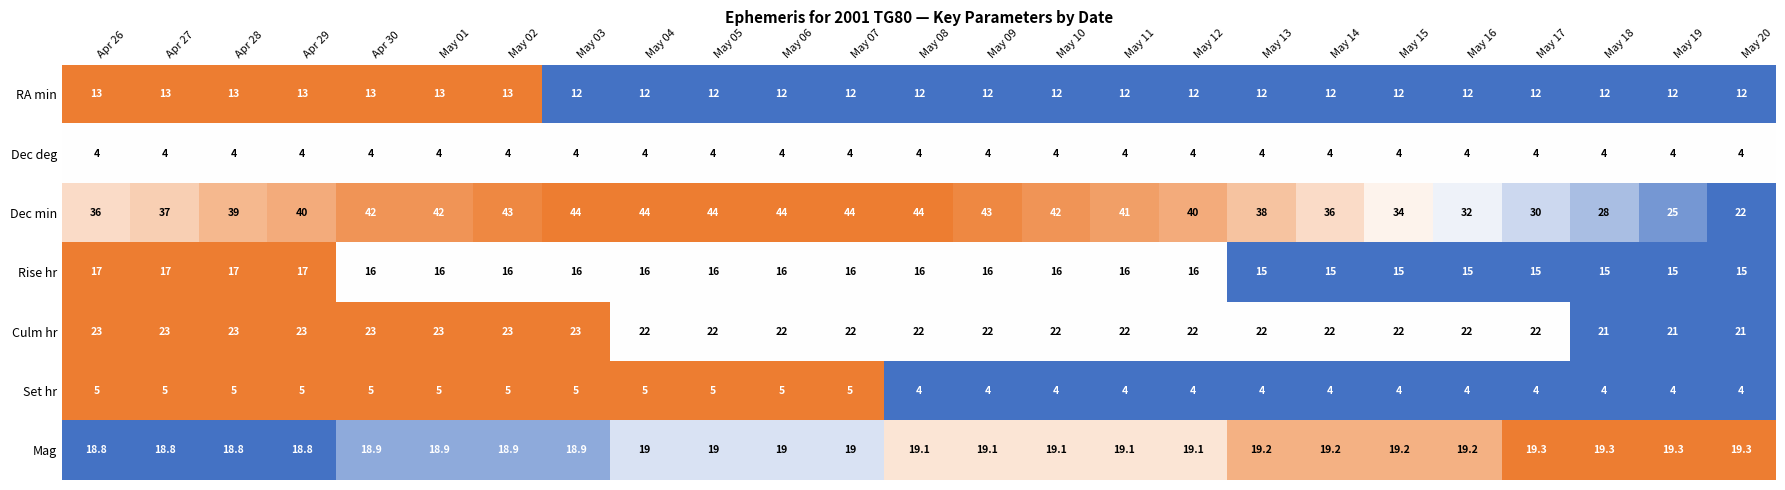

Where does the Rise hr series first go above 16?

Apr 26